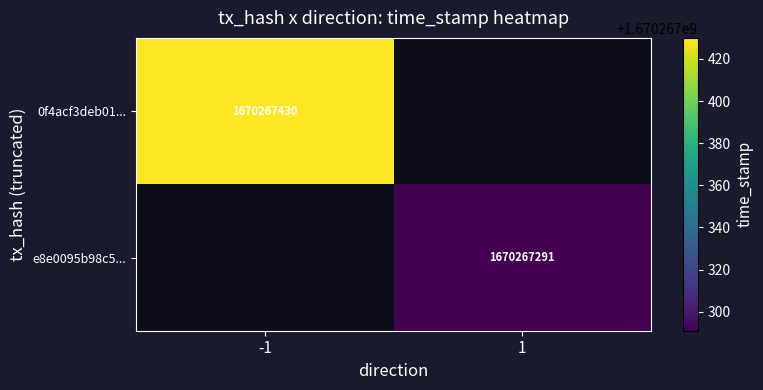

How many negative values does the 0f4acf3deb01559b9479f80ef54ab5ca529aca4 series have?

1